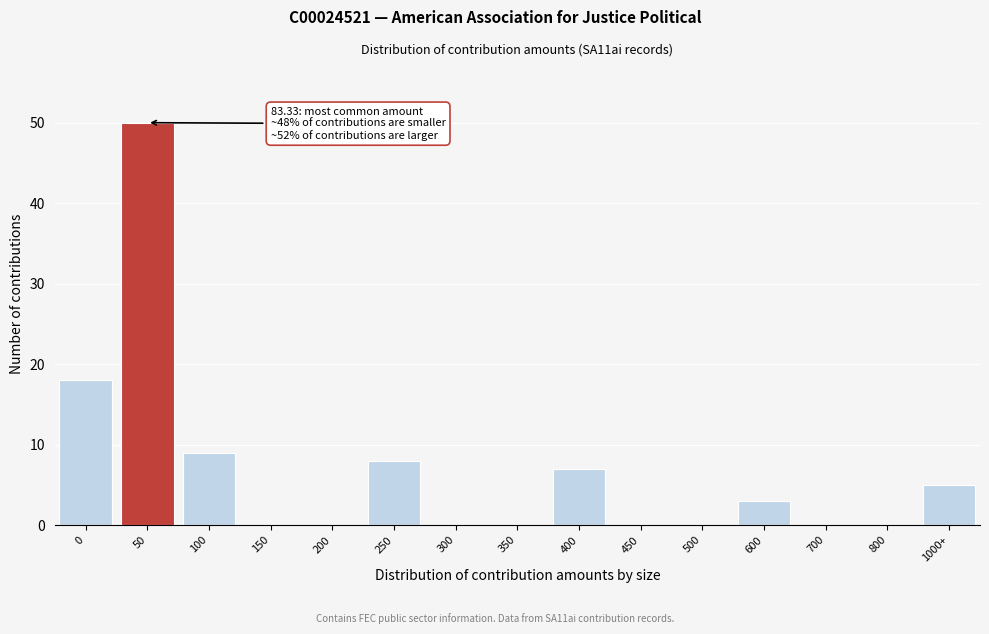

Reading right to left, transcribe all the data shown in this chart.

1000+=5	800=0	700=0	600=3	500=0	450=0	400=7	350=0	300=0	250=8	200=0	150=0	100=9	50=50	0=18